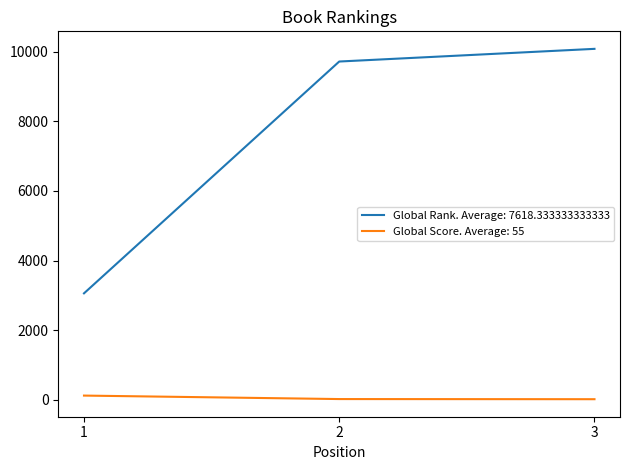

The value of Global Rank. Average: 7618.333333333333 at 2 is 9716. True or false?

True